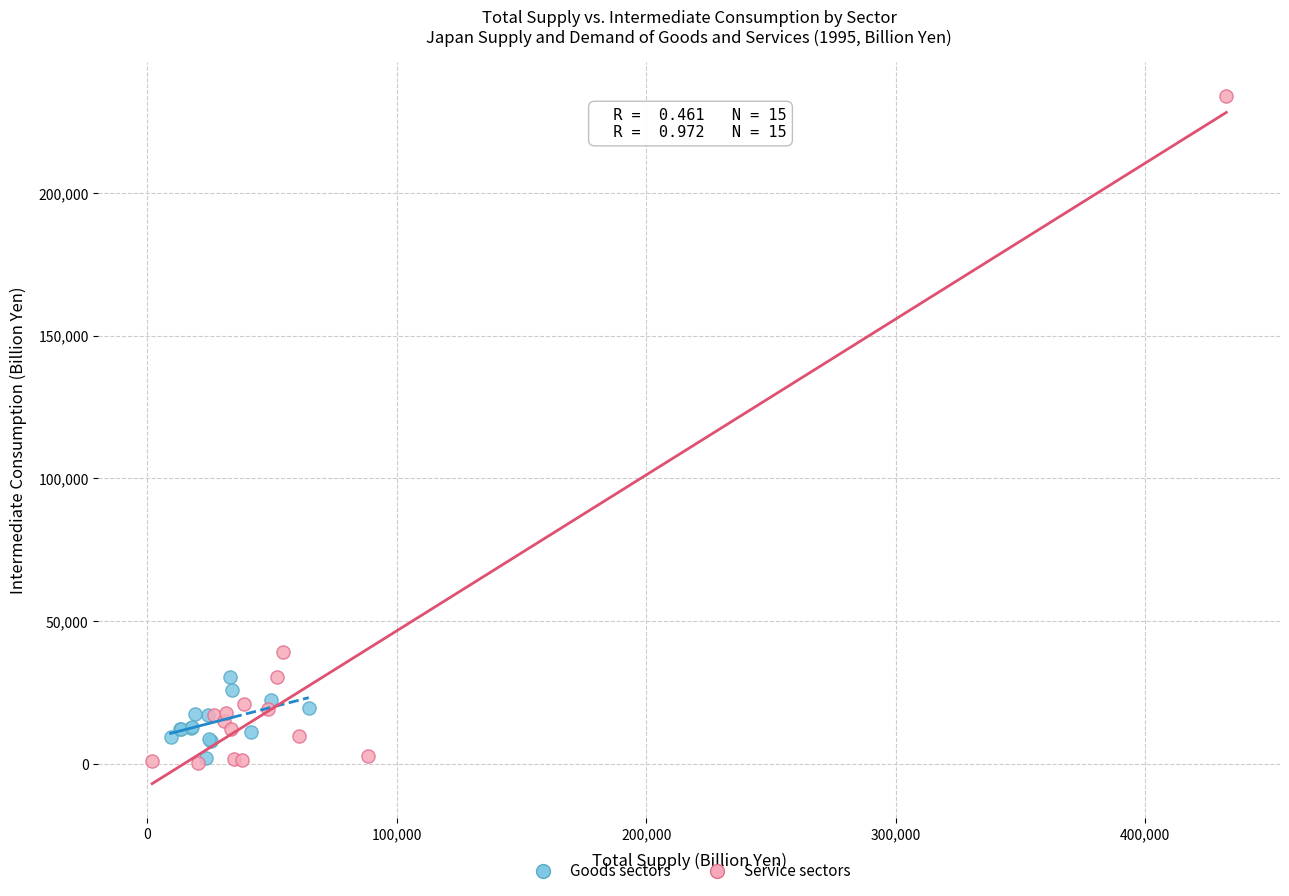

Which series contains the highest Y value?

Service sectors